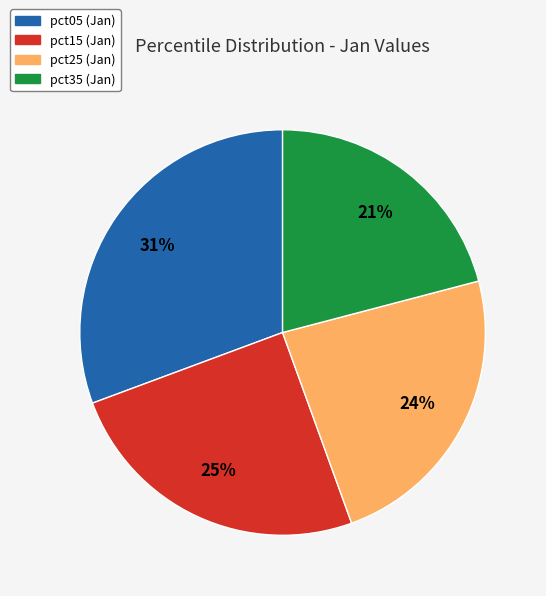

To the nearest percent, what is the difference between the largest and smallest slice percentages?

10%